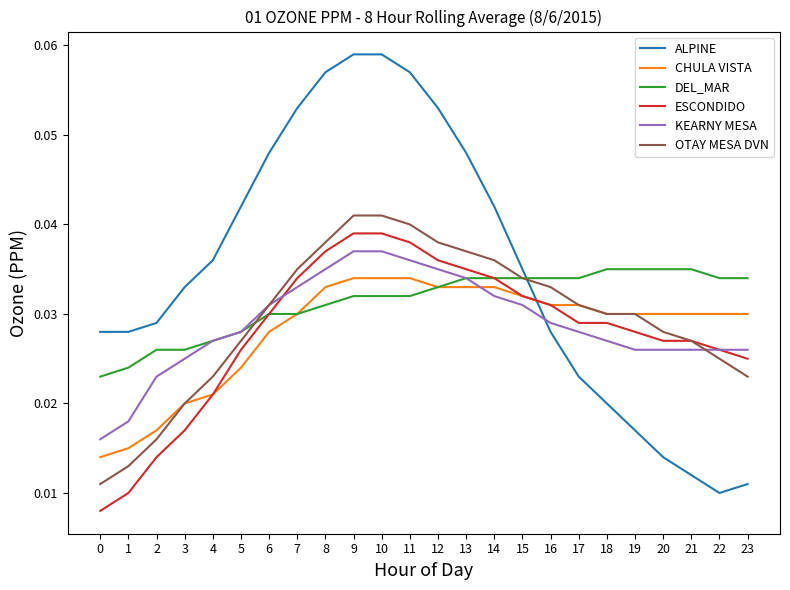

How many ALPINE values are between 0 and 1?

24